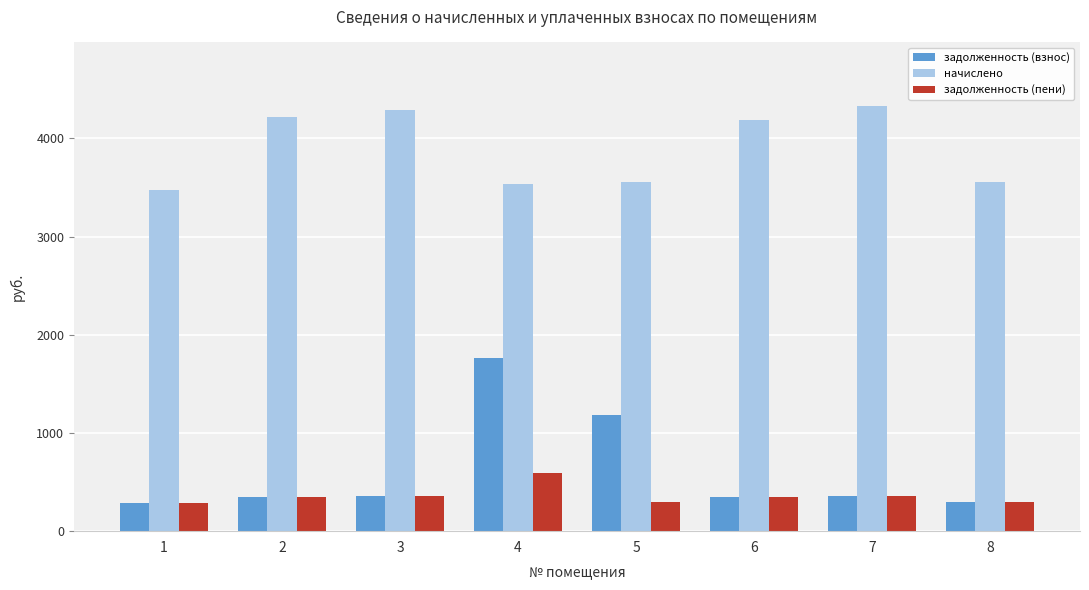

List the series in order of their peak value, lowest first.

задолженность (пени), задолженность (взнос), начислено